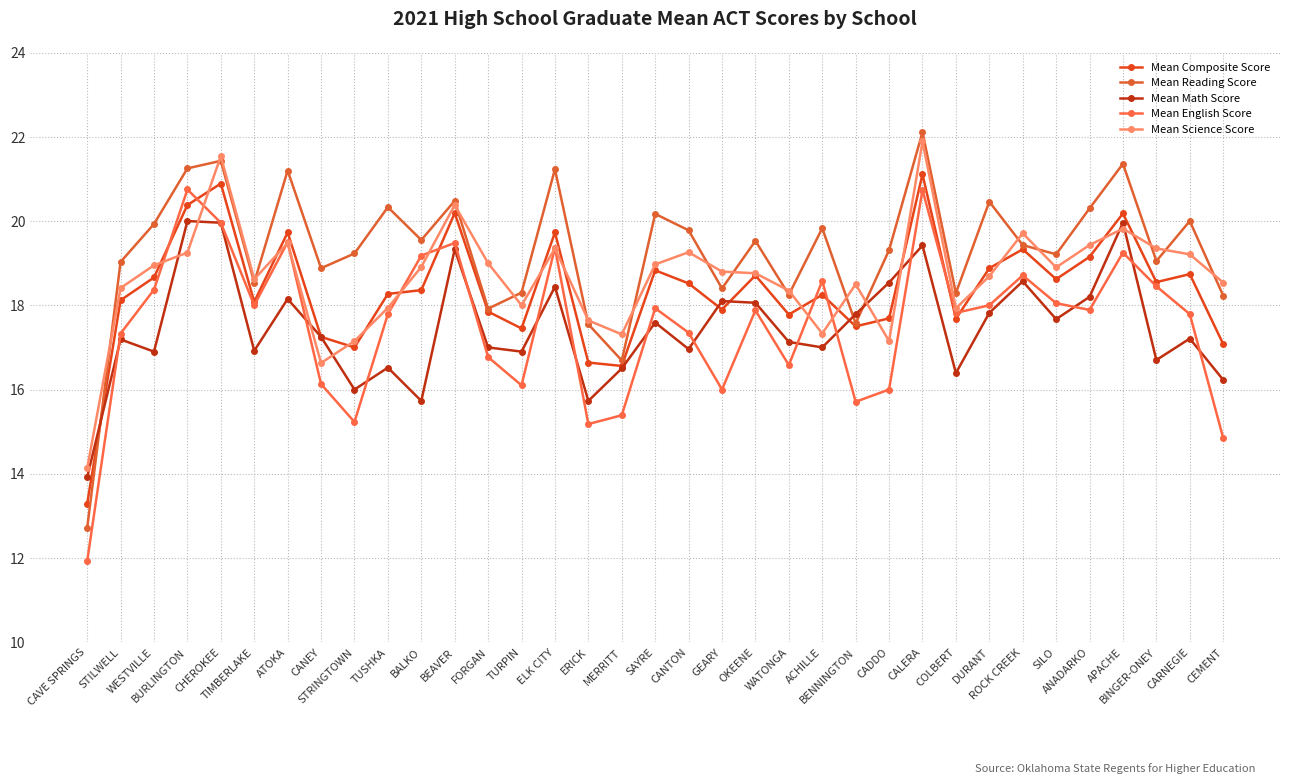

What is the difference between the Mean Math Score values at APACHE and WESTVILLE?

3.1